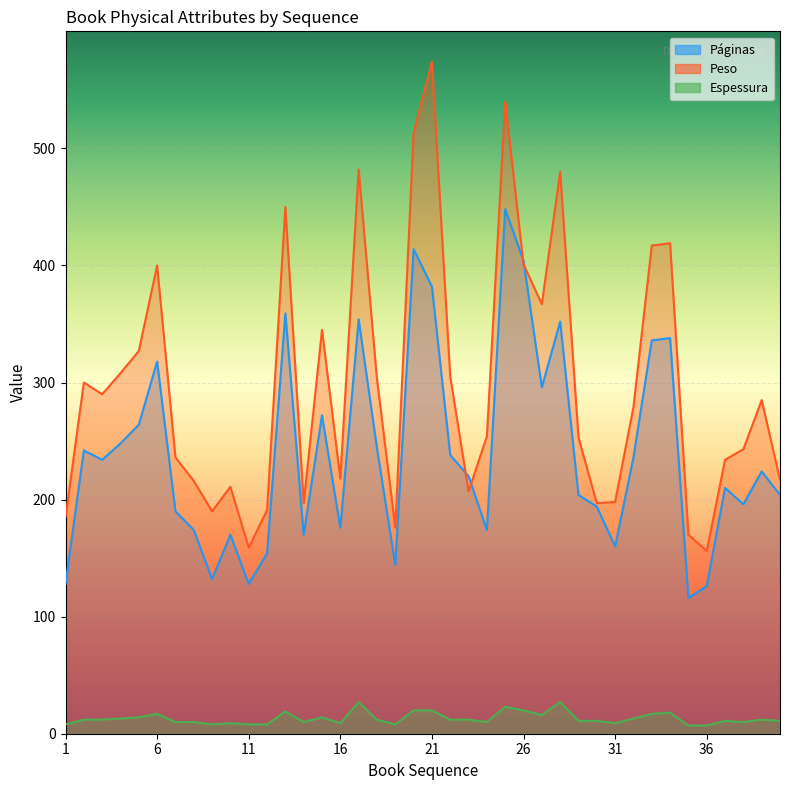

The value of Peso at 28 is 198. True or false?

False